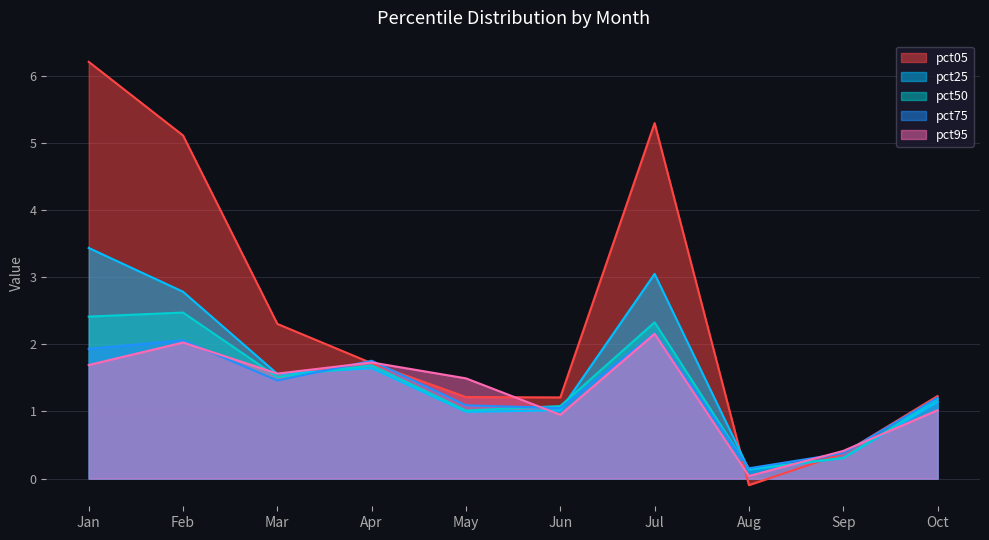

What is the difference between the highest and lowest values at Aug?

0.3